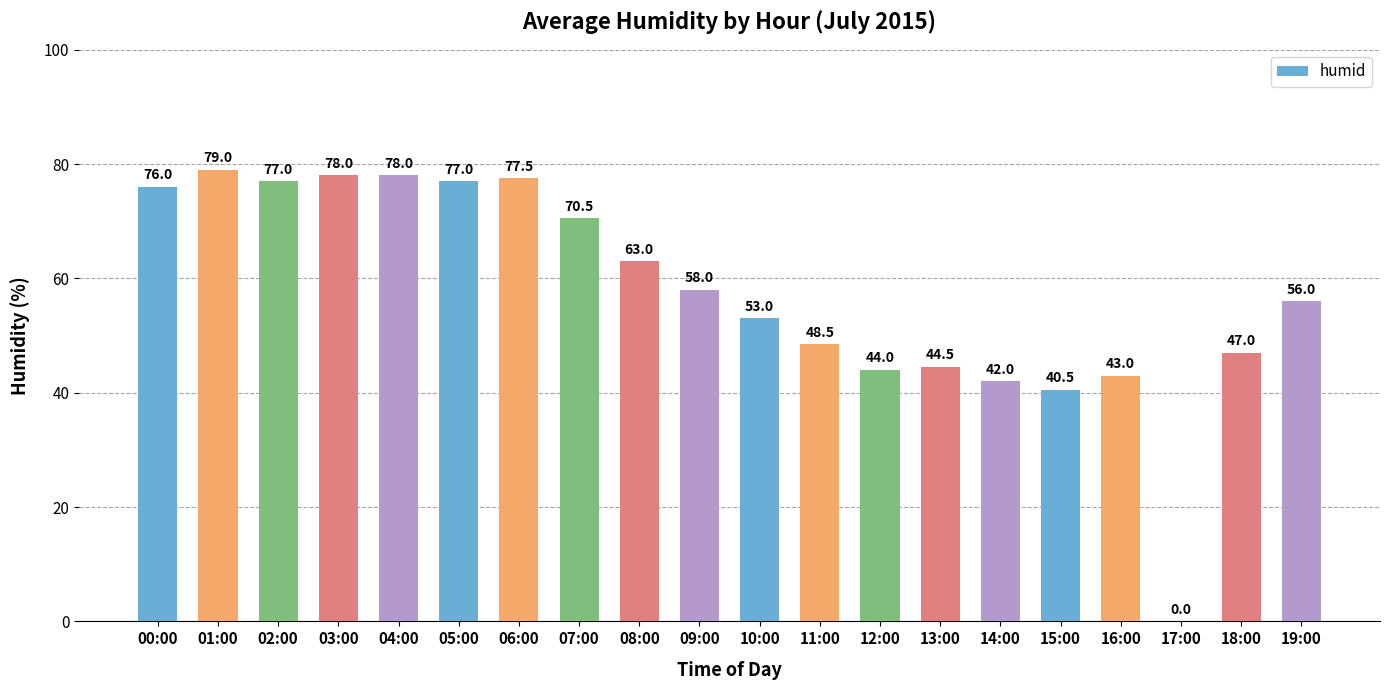

How many distinct data groups are displayed?

1